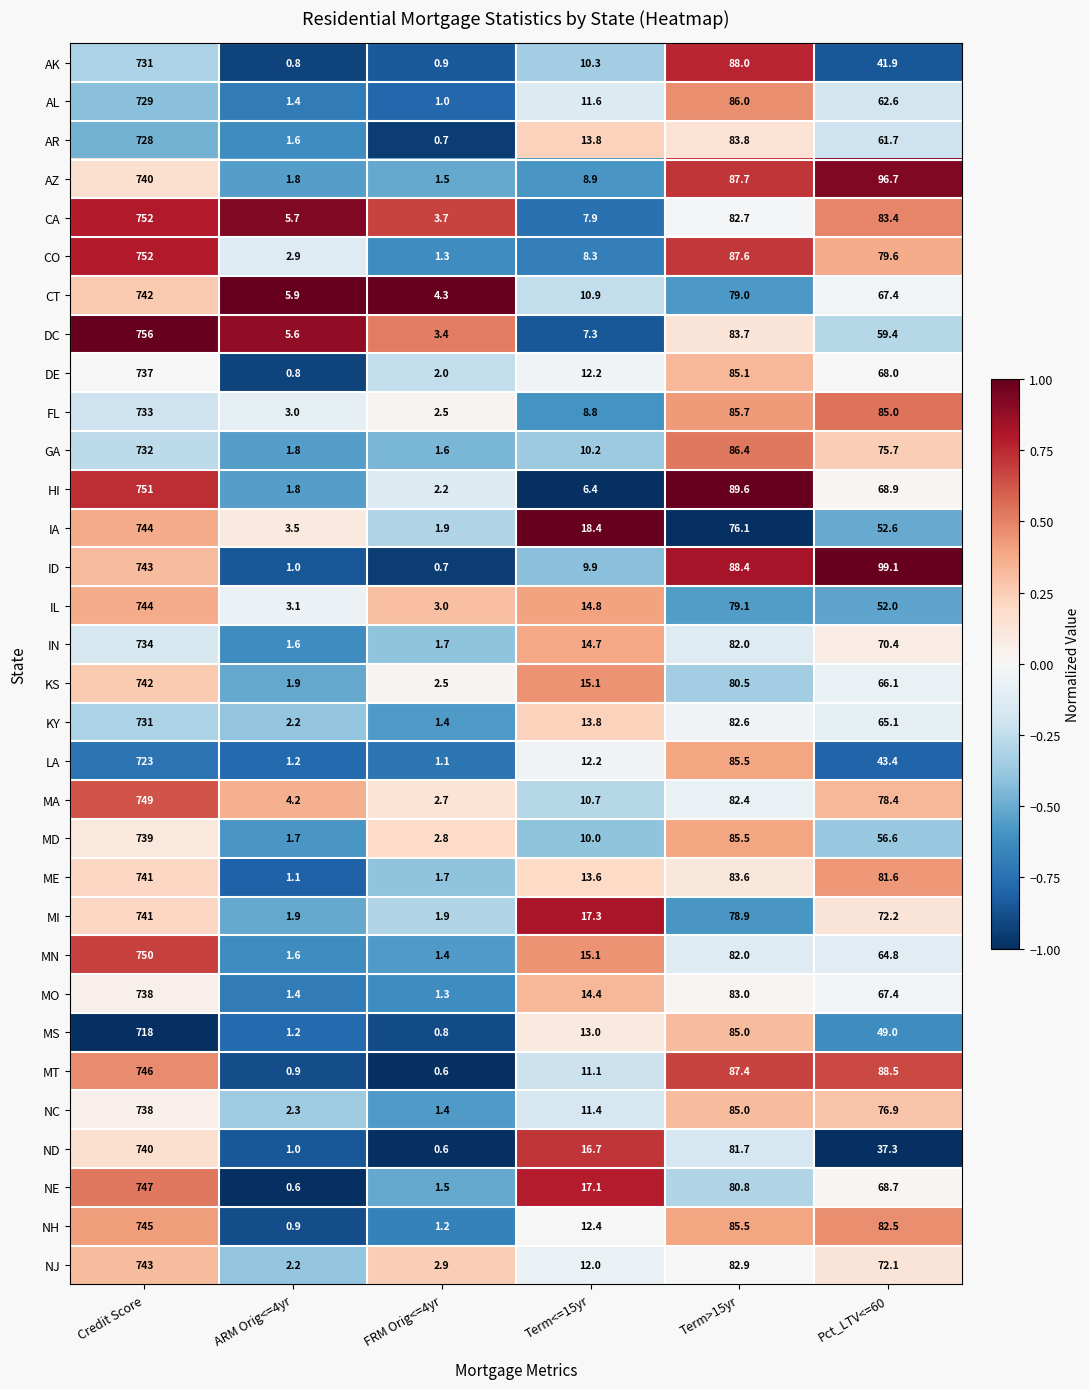

Between Credit Score and ARM Orig<=4yr, which series saw the biggest shift?

DC